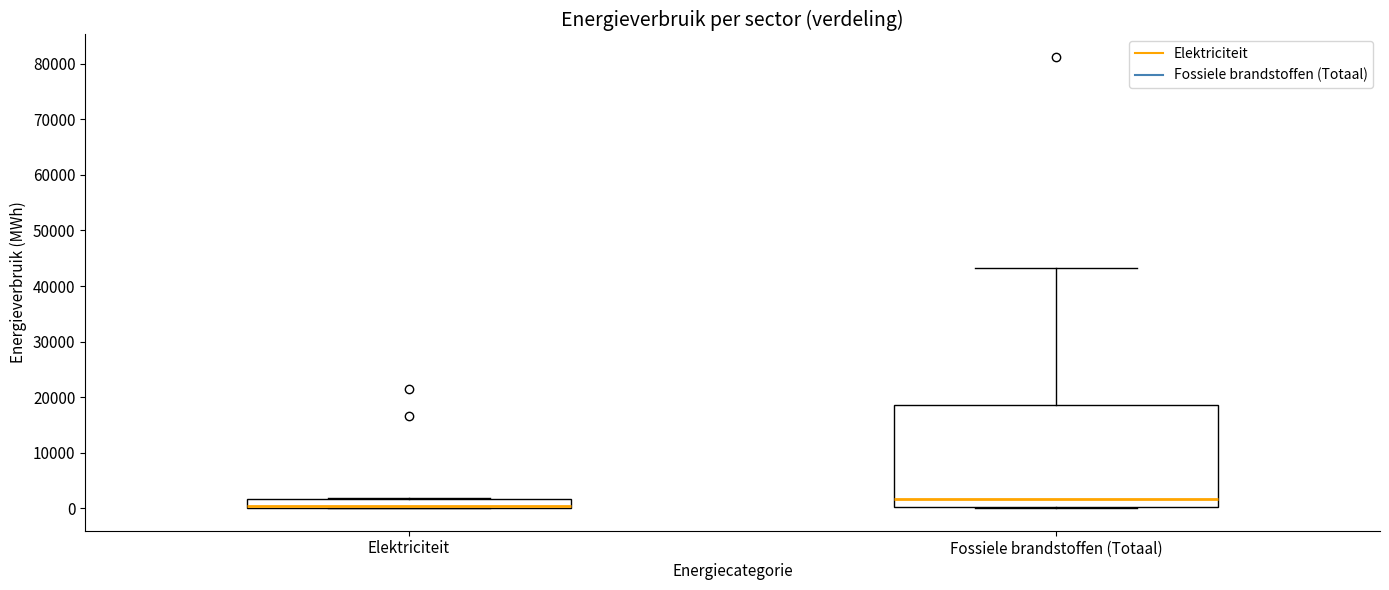

Where does the median line of the box for Fossiele brandstoffen (Totaal) sit on the y-axis? The values are not printed on the chart, so give them approximately, as read against the axis.

2000